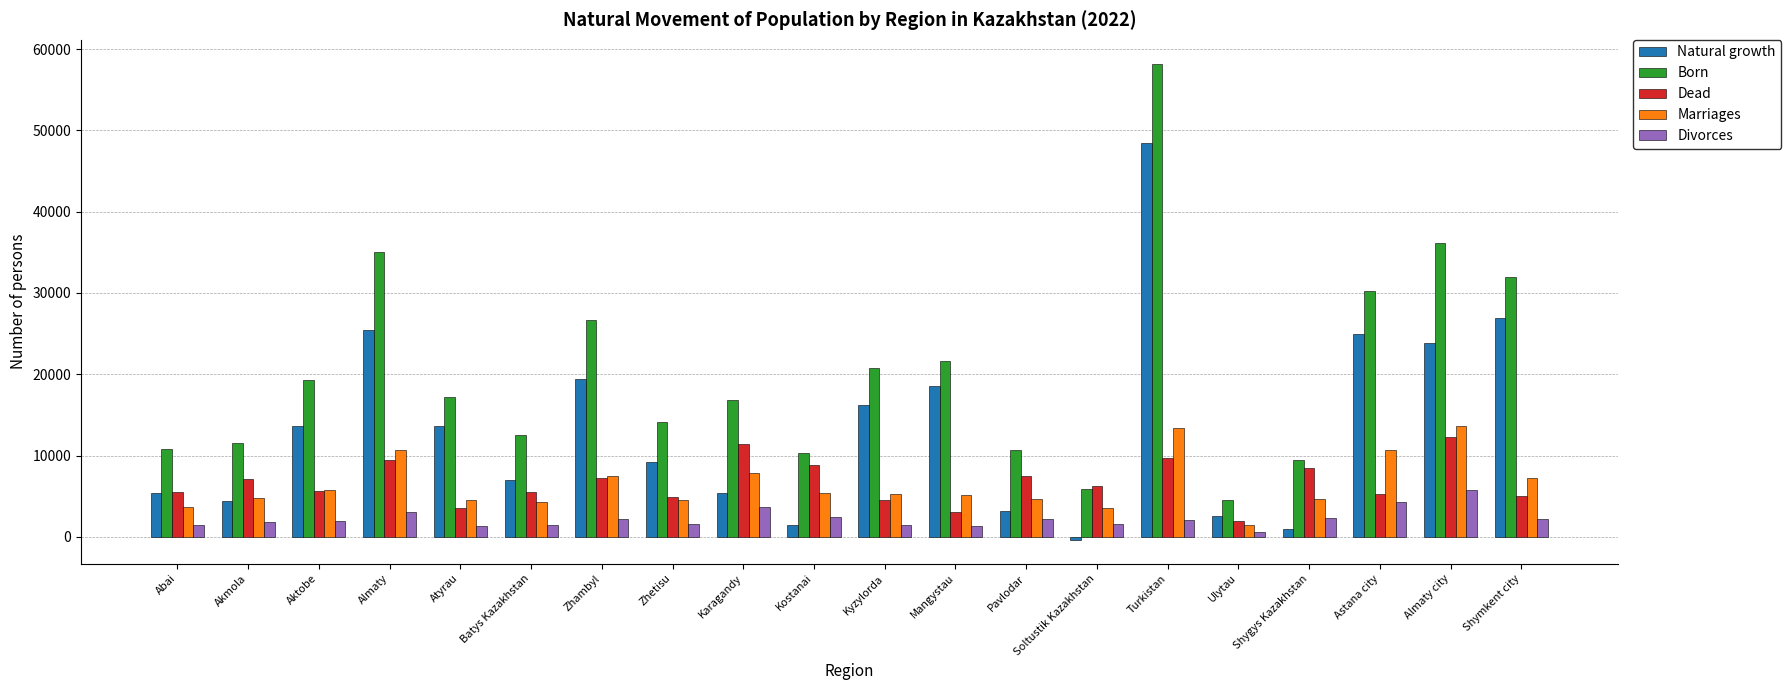

What is the average value of the Born series?

20195